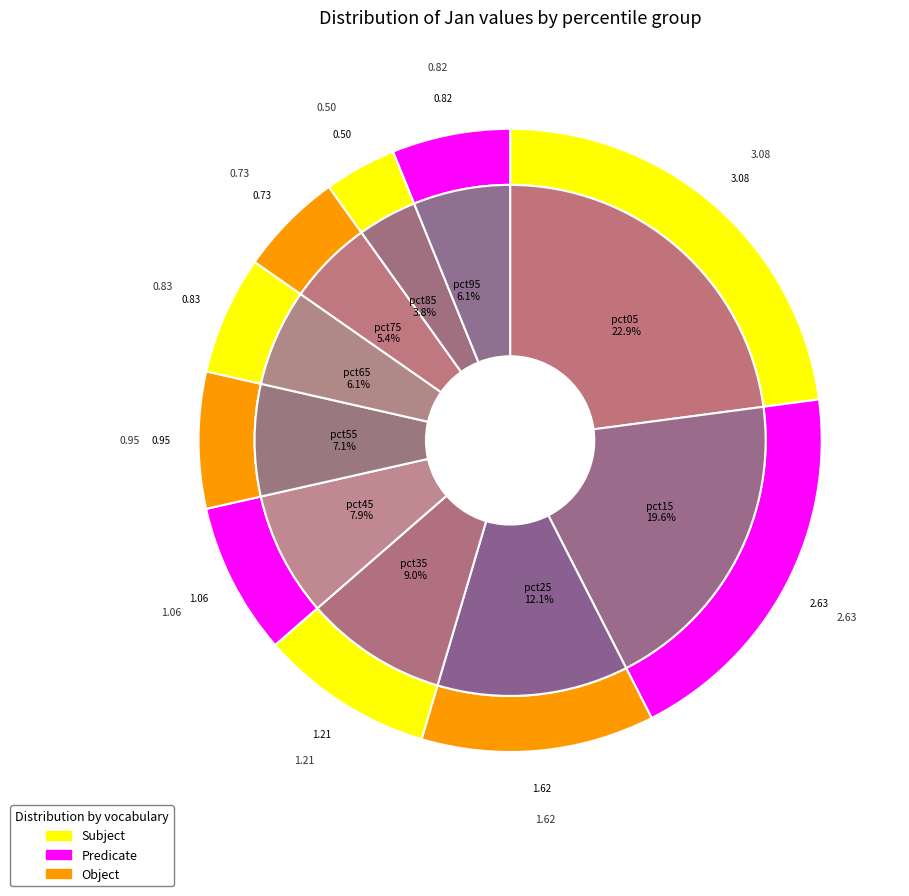

To the nearest percent, what percentage of the pie is pct85?

4%